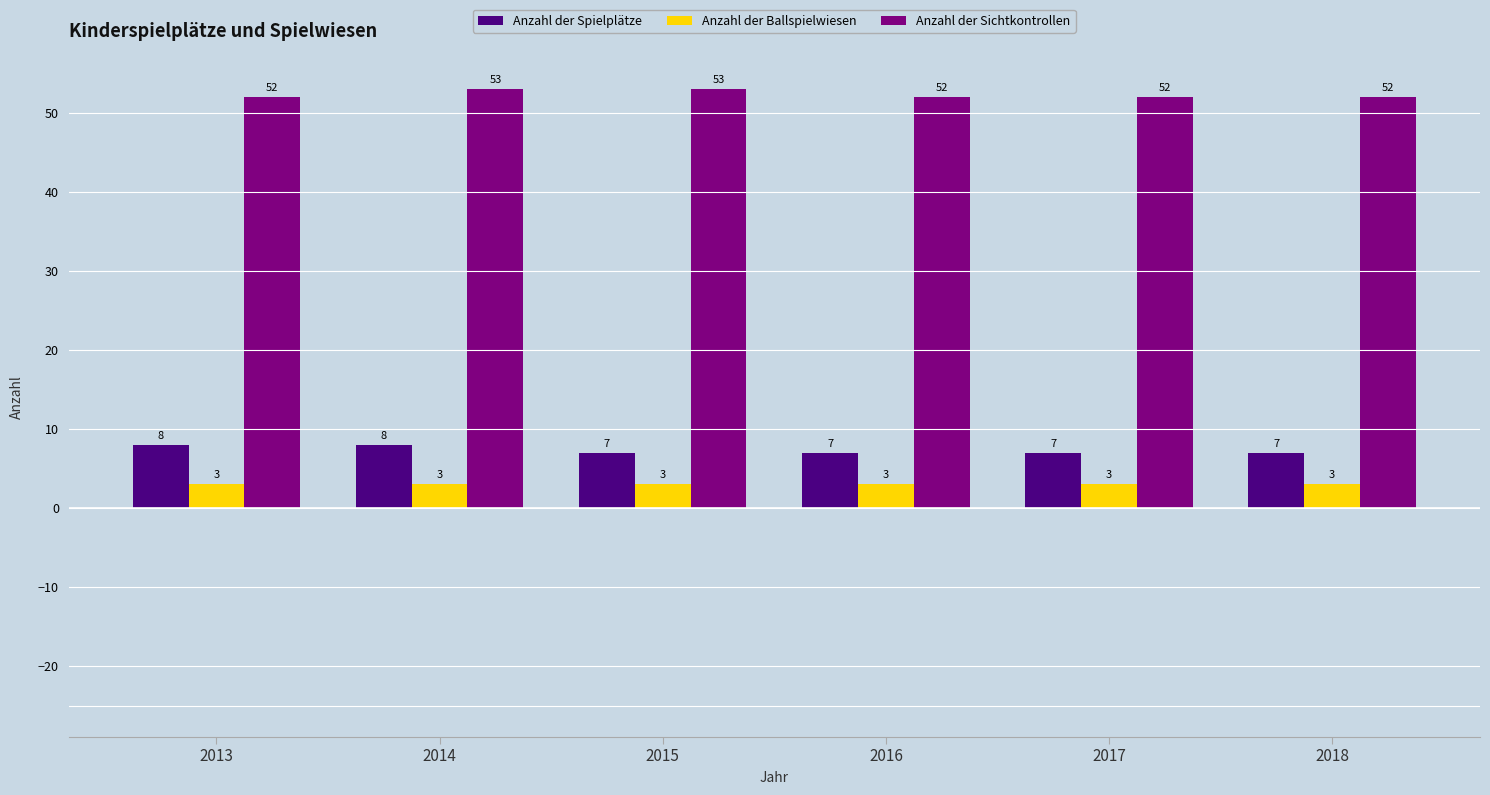

How many bars are there in each group?

3